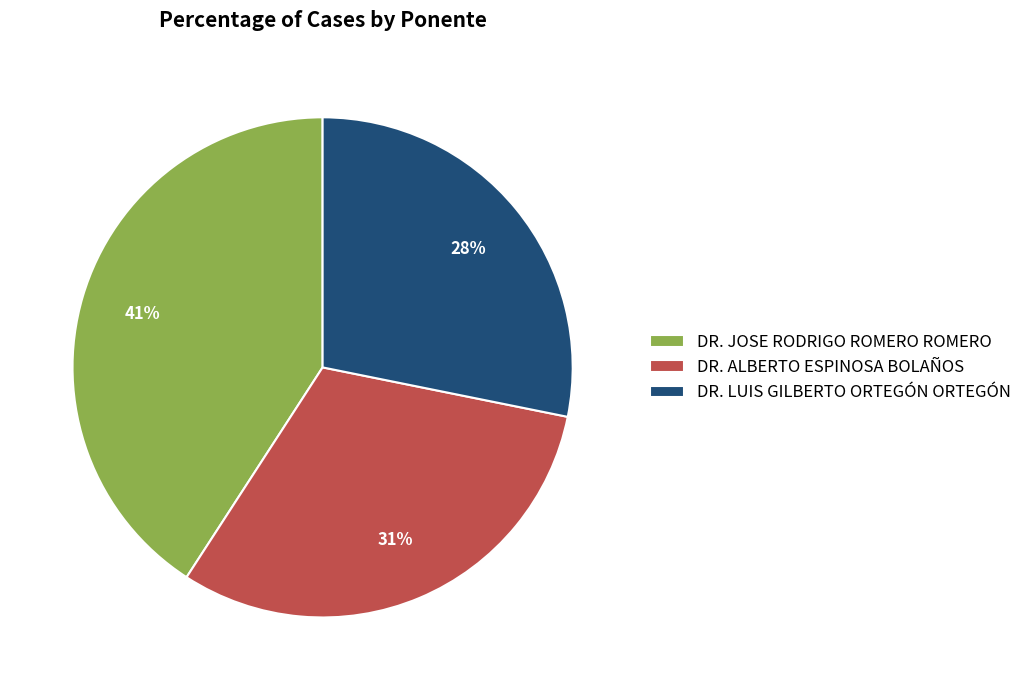

Do DR. JOSE RODRIGO ROMERO ROMERO and DR. LUIS GILBERTO ORTEGÓN ORTEGÓN together represent more than half of the pie?

Yes